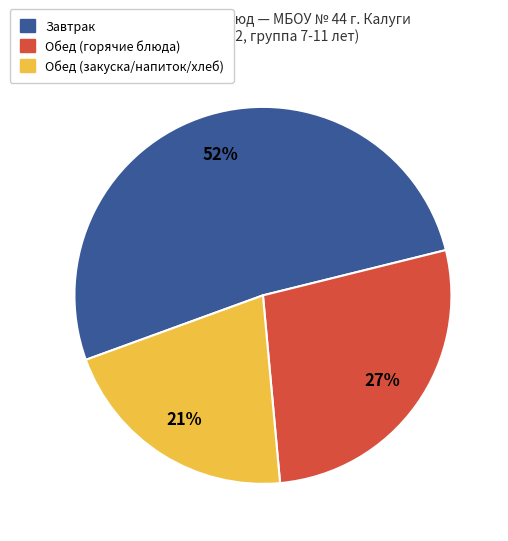

To the nearest percent, what is the difference between the largest and smallest slice percentages?

31%